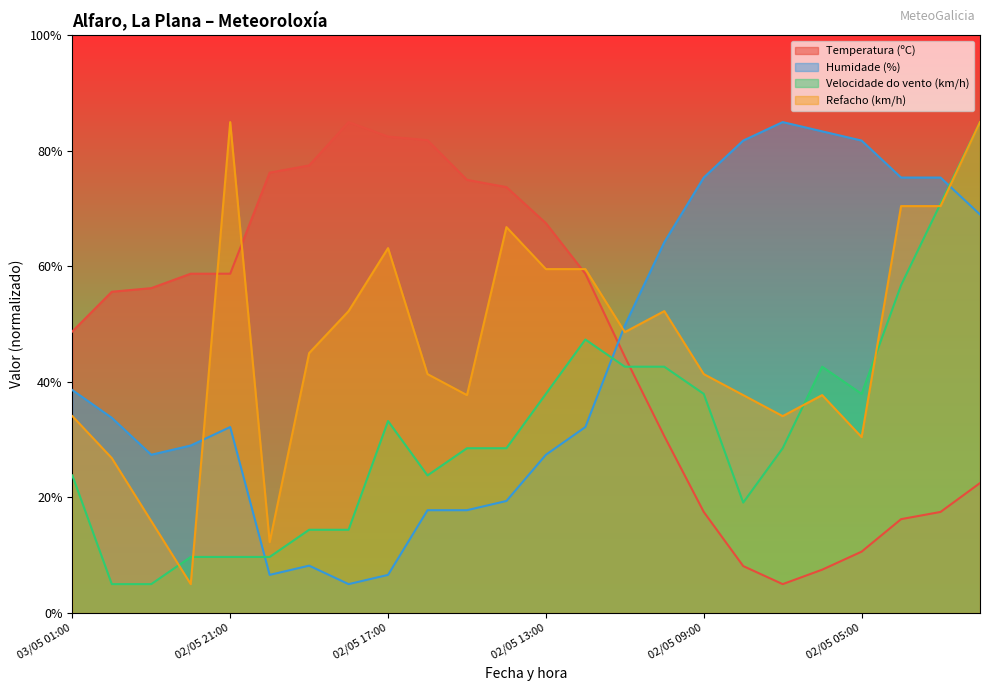

The Humidade (%) series shows 54.1 at 02/05 12:00. True or false?

False